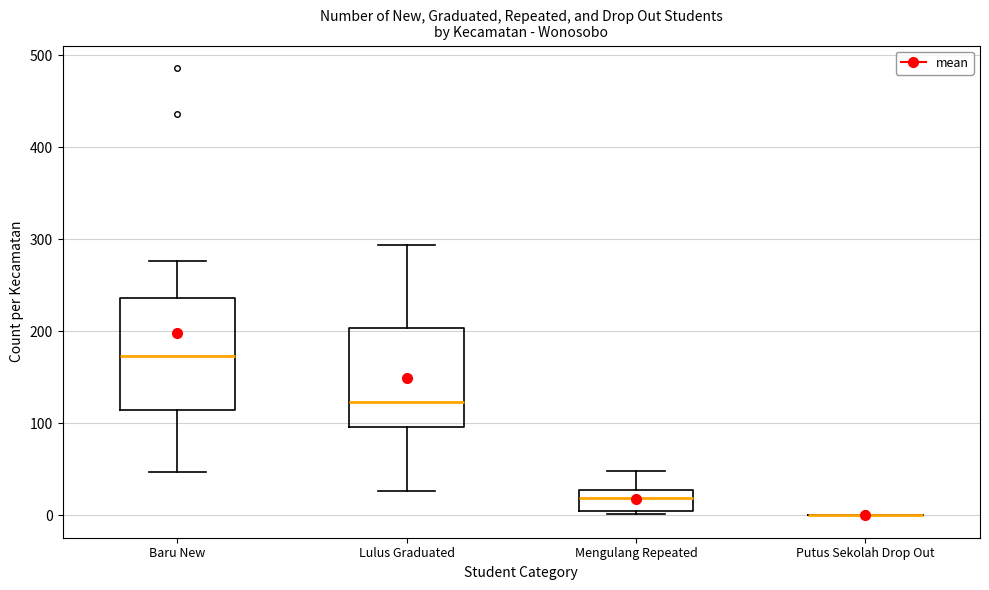

Where does the upper whisker of the box for Baru New end on the y-axis? The values are not printed on the chart, so give them approximately, as read against the axis.

280